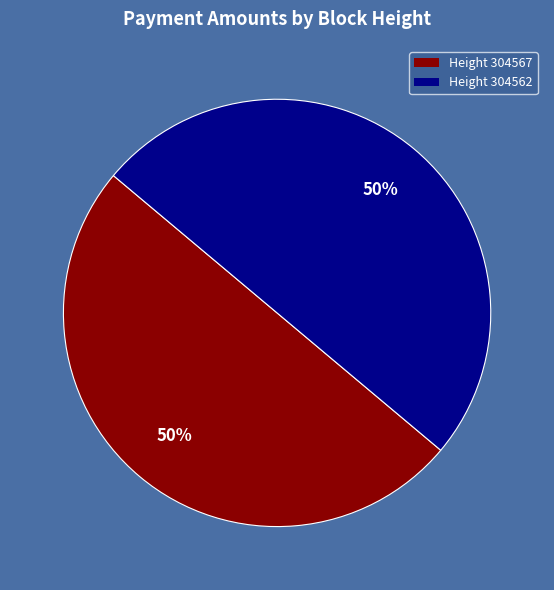

True or false: Height 304562 accounts for 63% of the total.

False